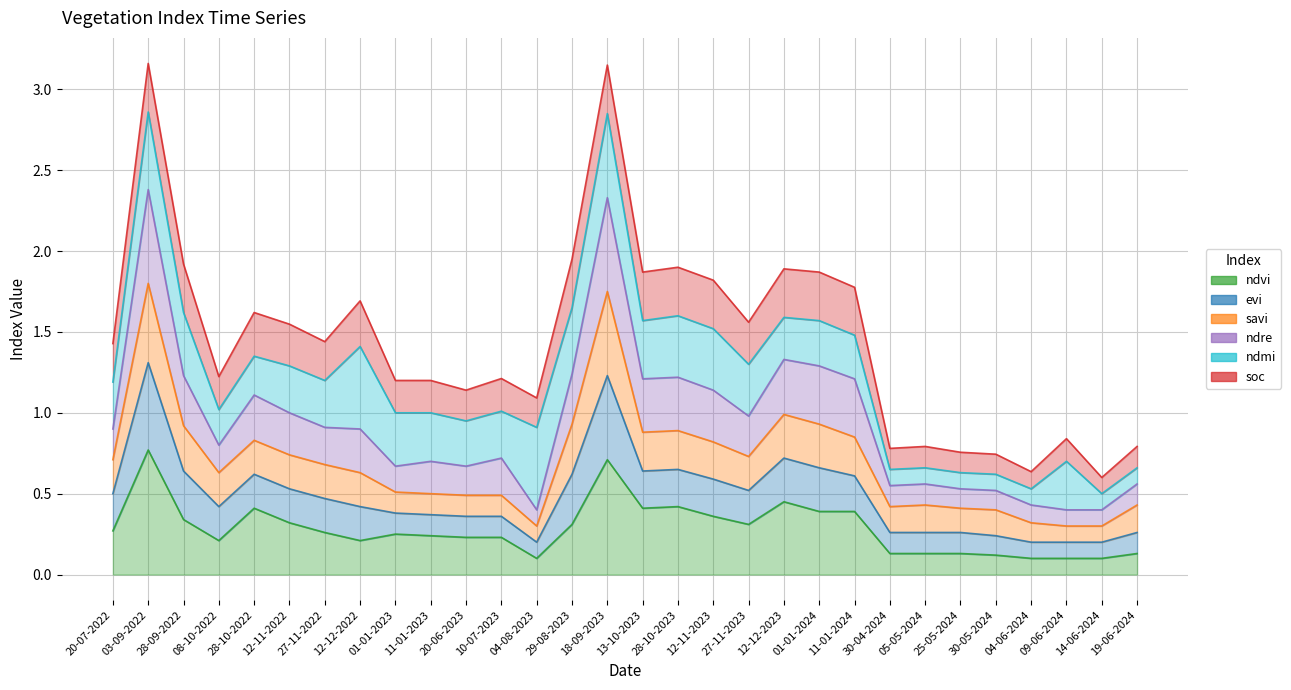

What position from the right is 13-10-2023?

15